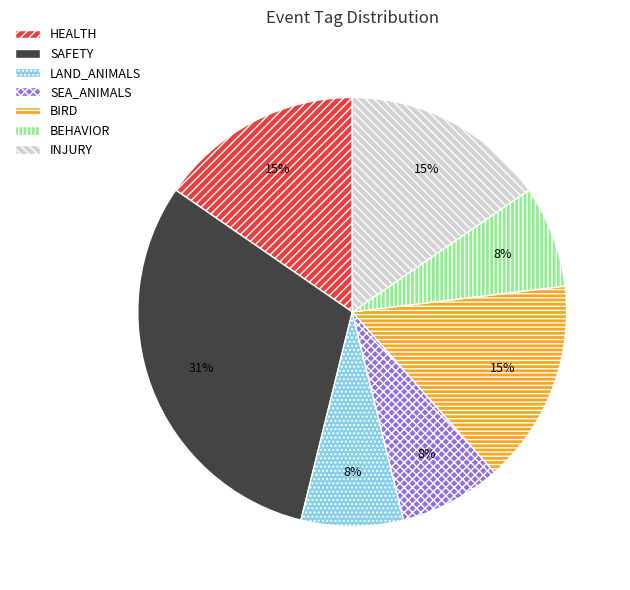

What is the largest slice in the pie chart?

SAFETY